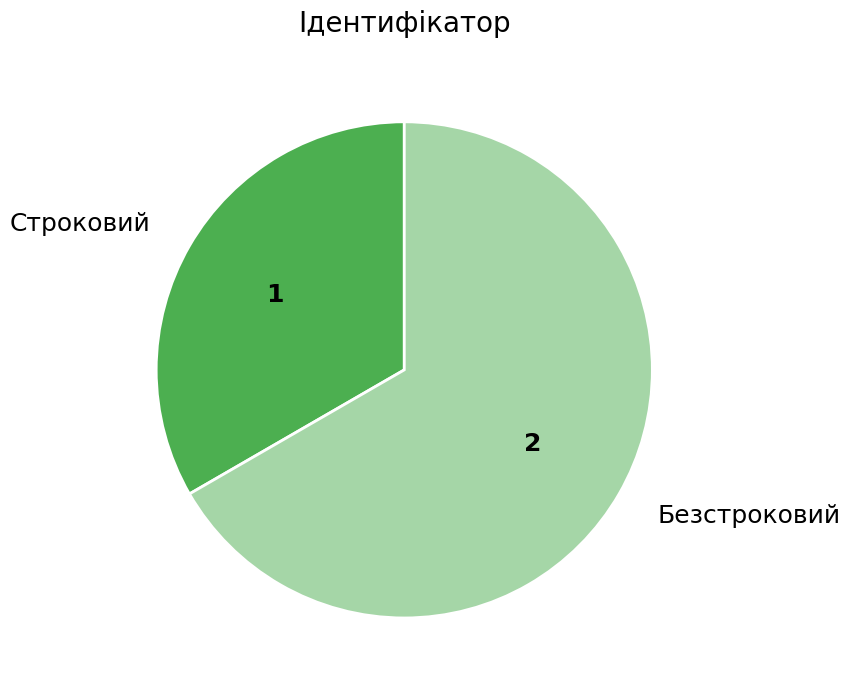

Is there a majority slice in this chart?

Yes